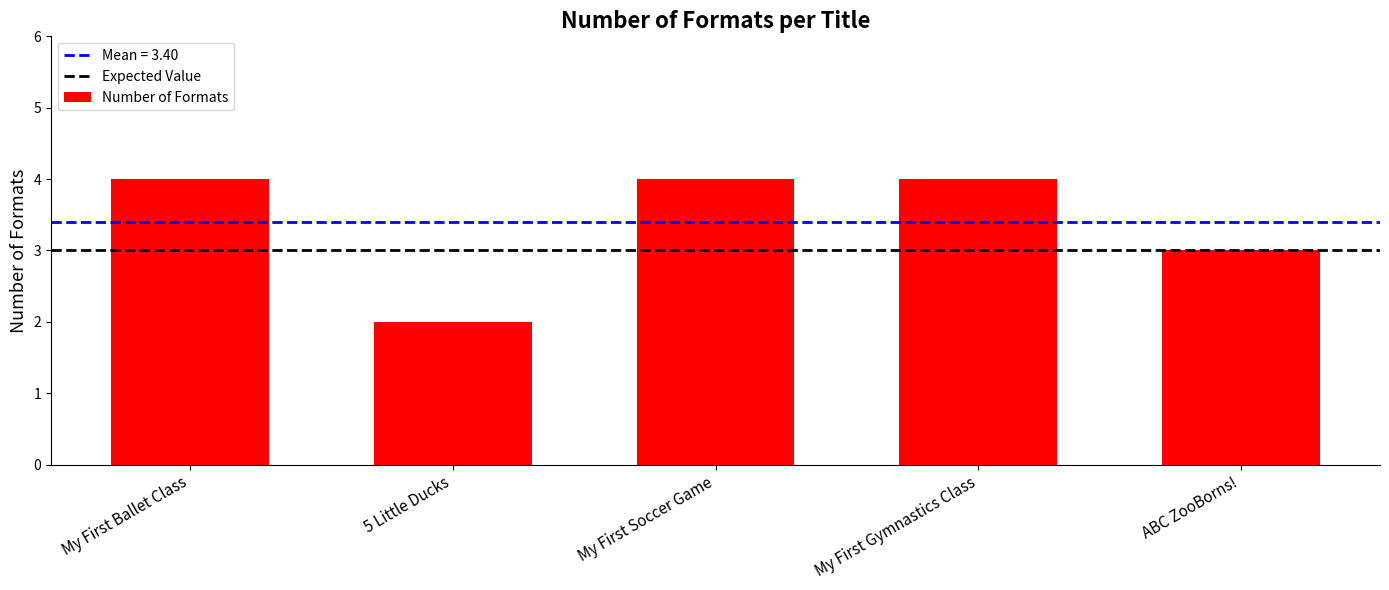

Reading left to right, extract all data points from this chart.

4	2	4	4	3